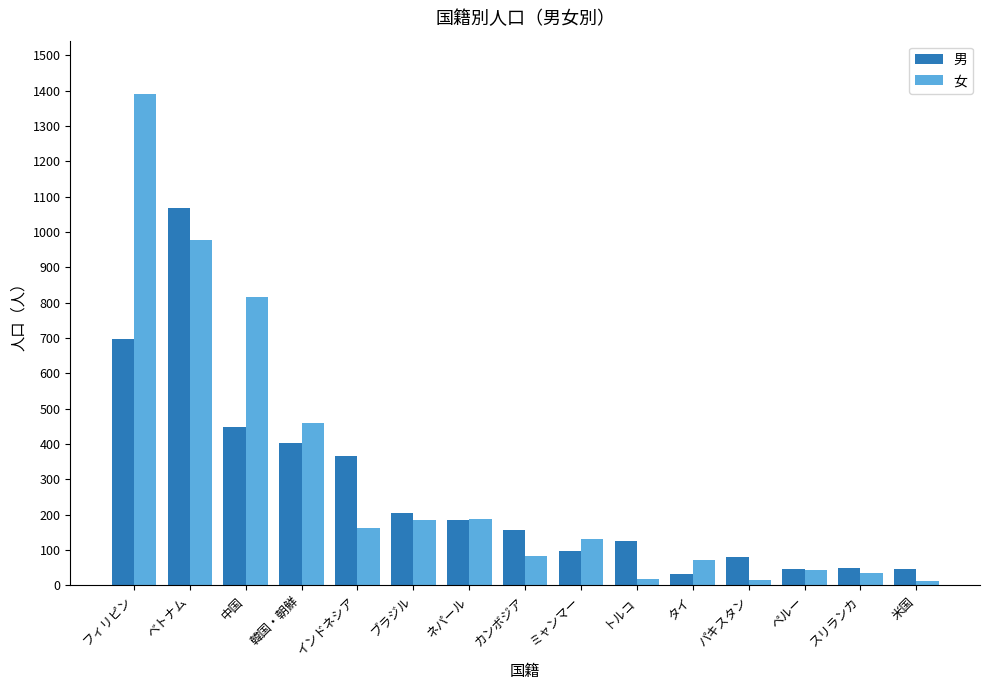

Count the number of data series in this chart.

2